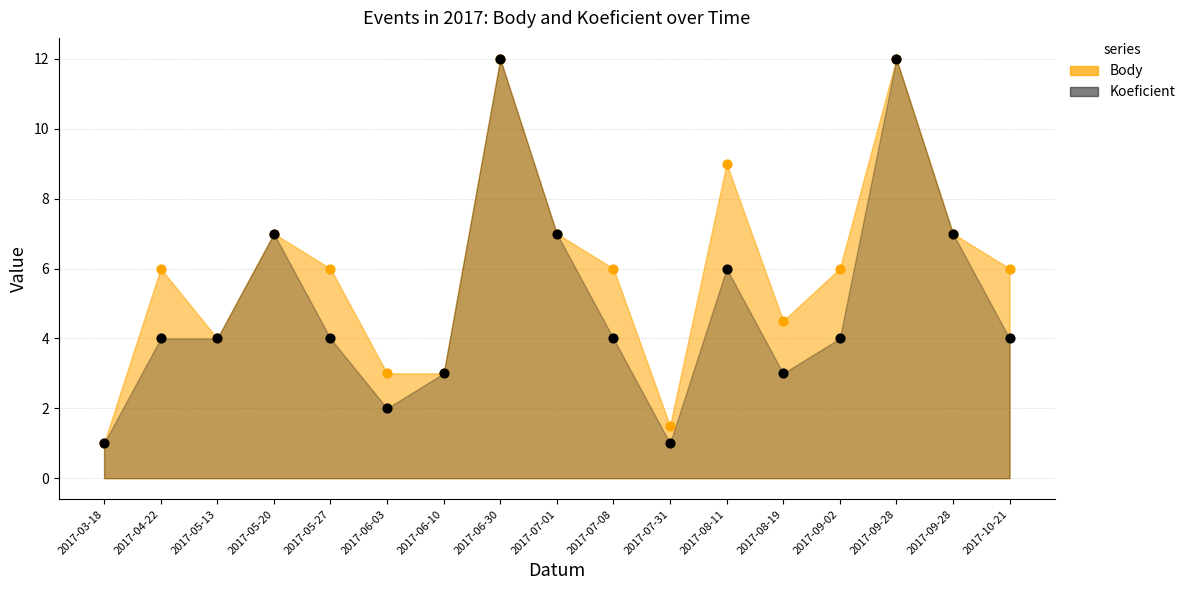

At which category is the sum across all series the highest?

2017-06-30